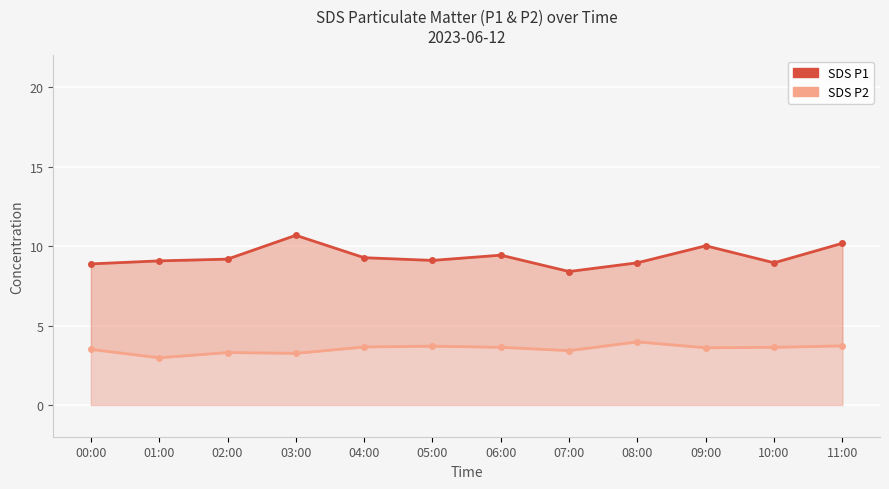

In SDS P1, how many points are higher than both neighbors (excluding endpoints)?

3